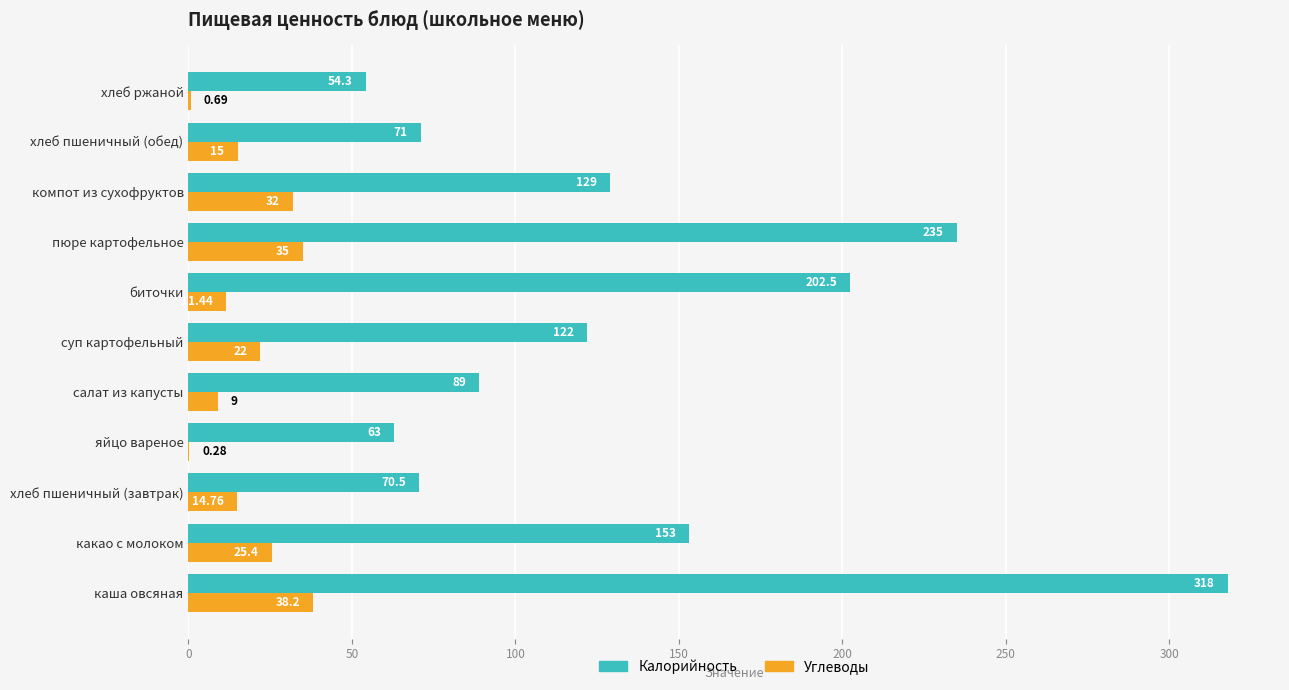

At which category is the sum across all series the highest?

каша овсяная